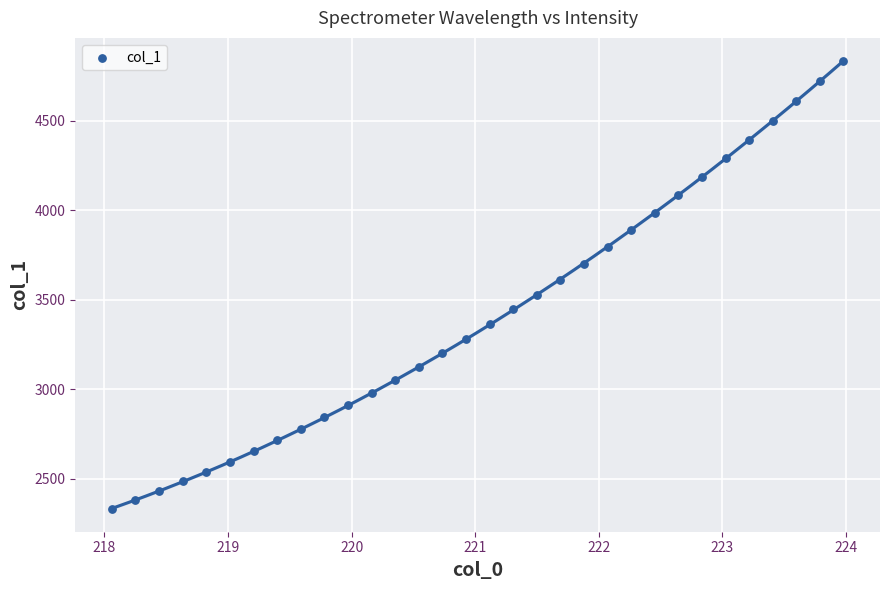

What is the range of Y values (max minus min)?

2509.7